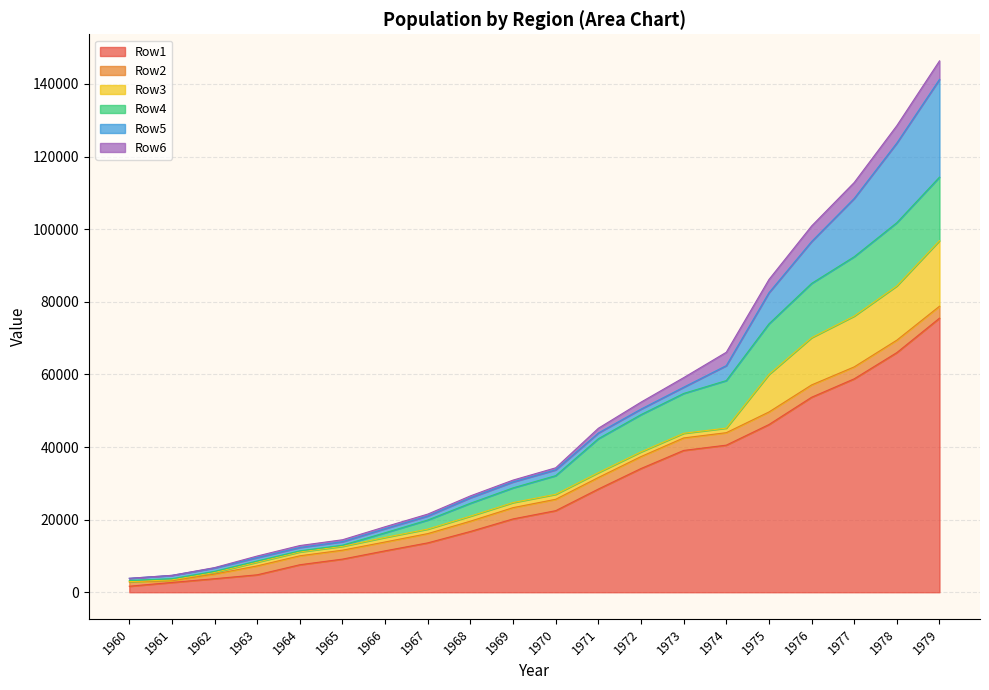

What is the approximate value of Row6 at 1964?

533